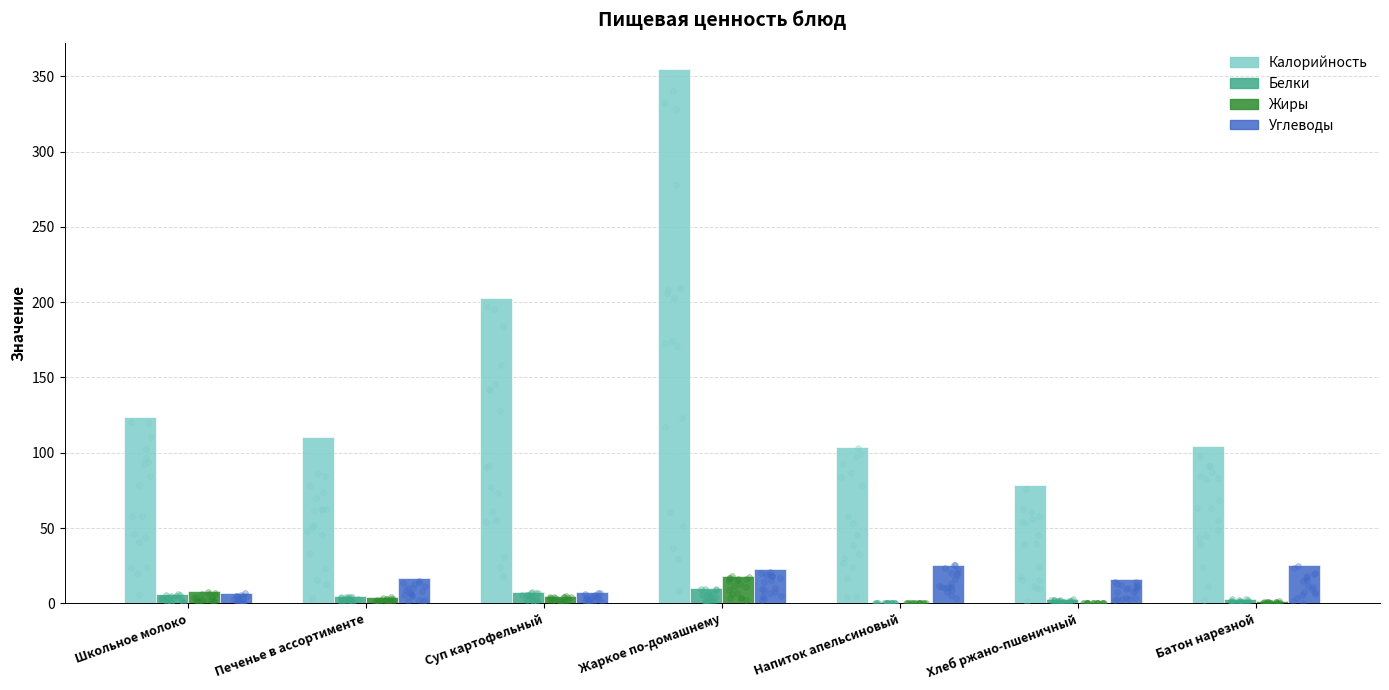

Which series reaches the minimum Y coordinate?

Белки